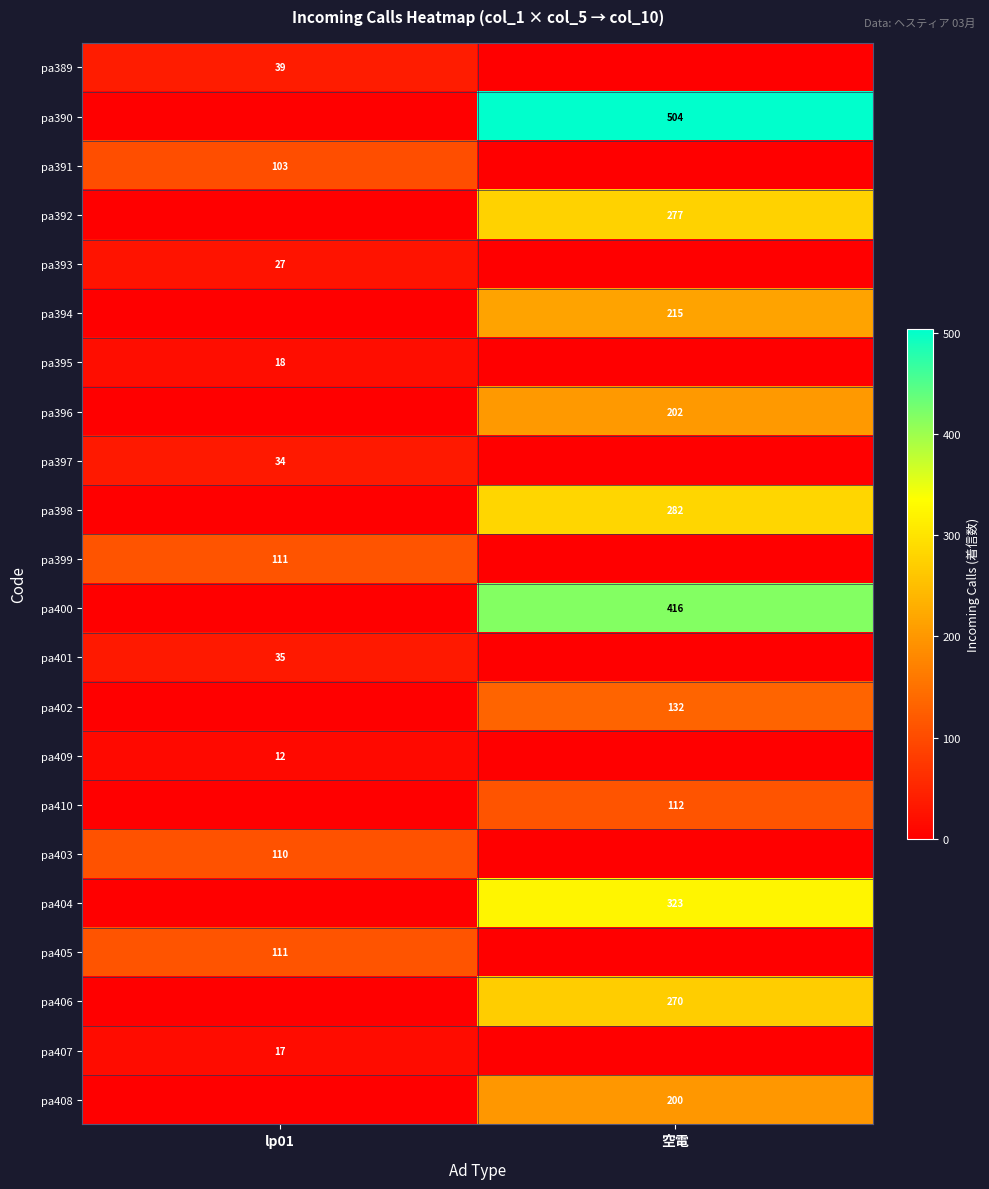

Is the value of pa406 at 空電 greater than the value of pa392 at 空電?

No